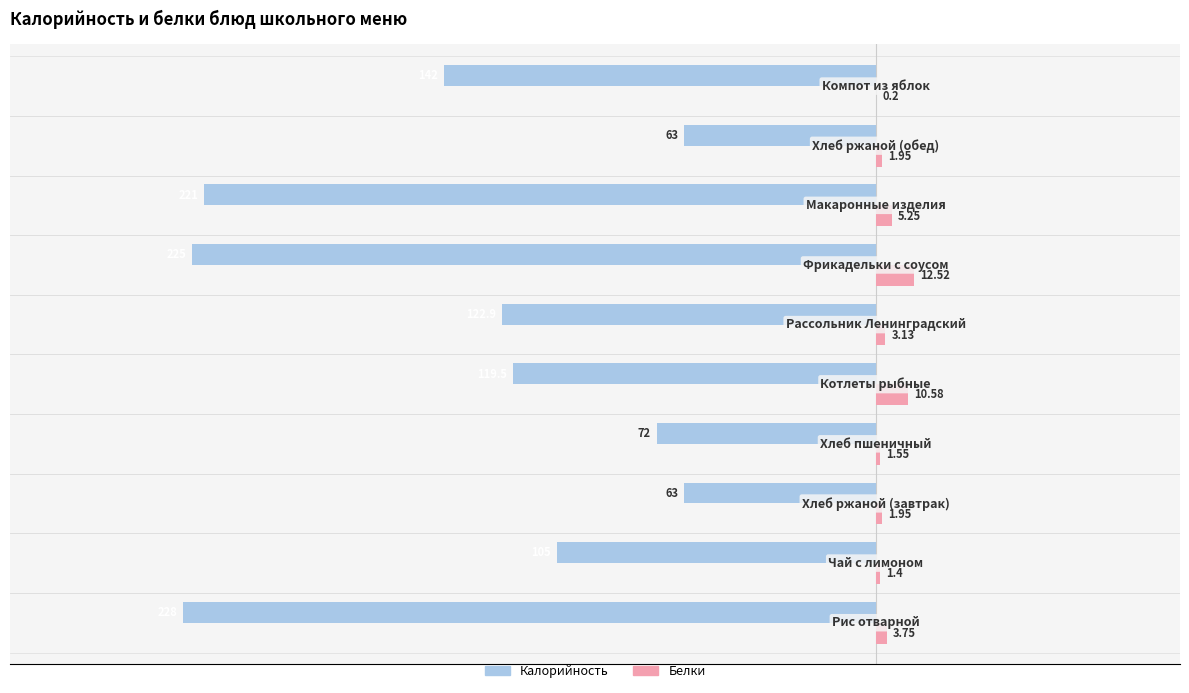

Which series has the largest total across all categories?

Белки